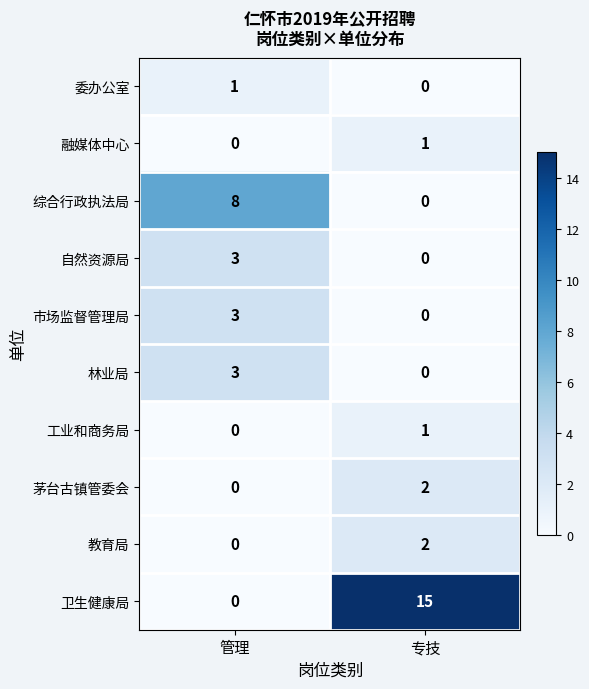

What is the approximate value of 卫生健康局 at 专技?

15